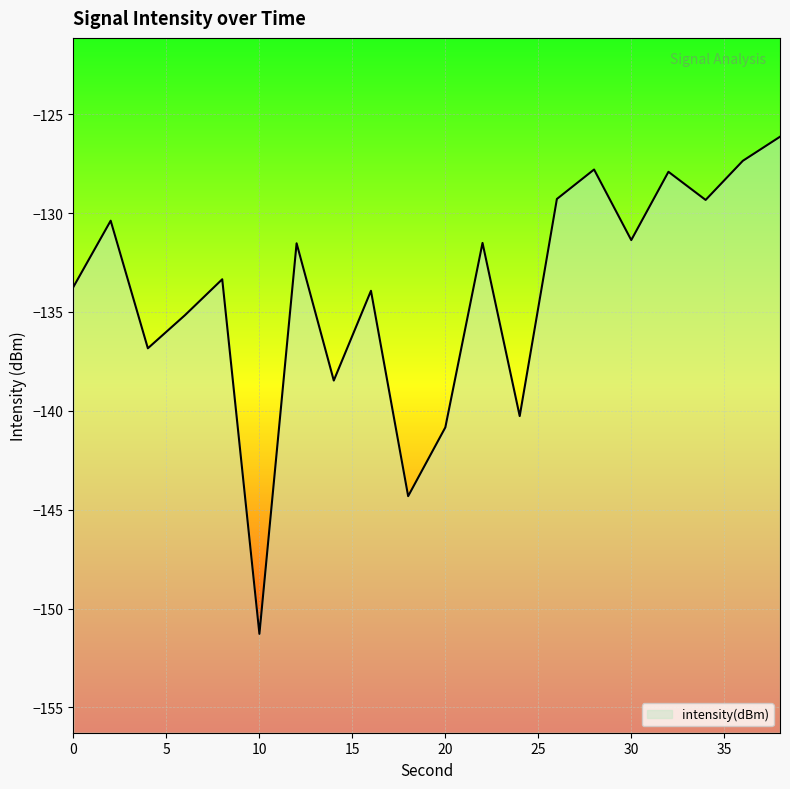

How many points are higher than both their immediate neighbors (excluding endpoints)?

7